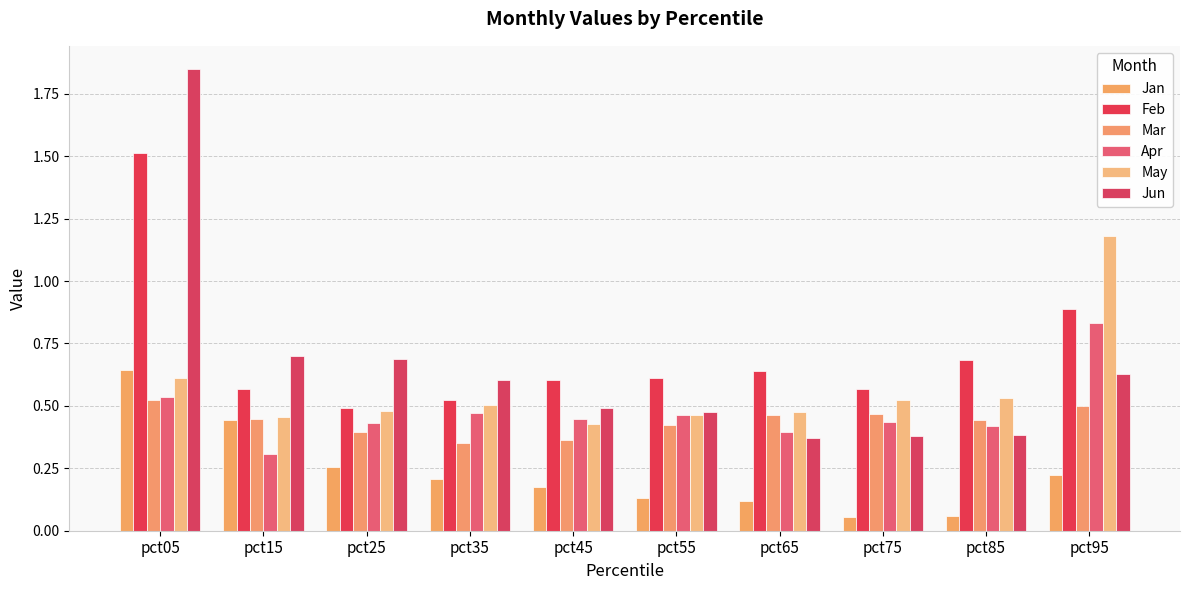

The Apr series shows 0.4 at pct15. True or false?

False